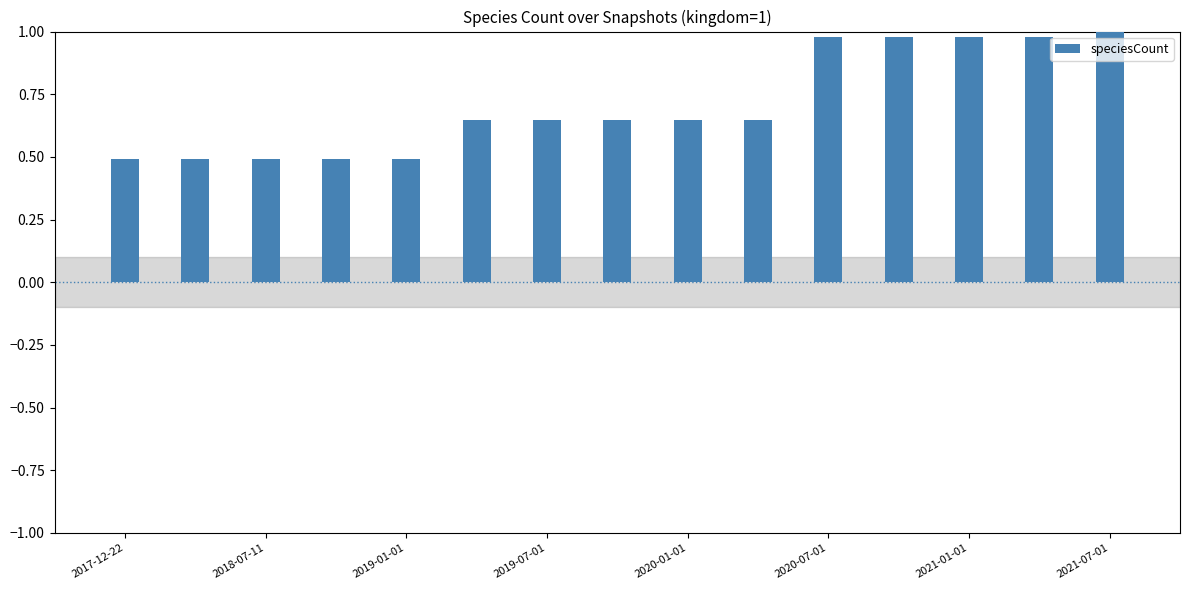

What is the average value?

0.7